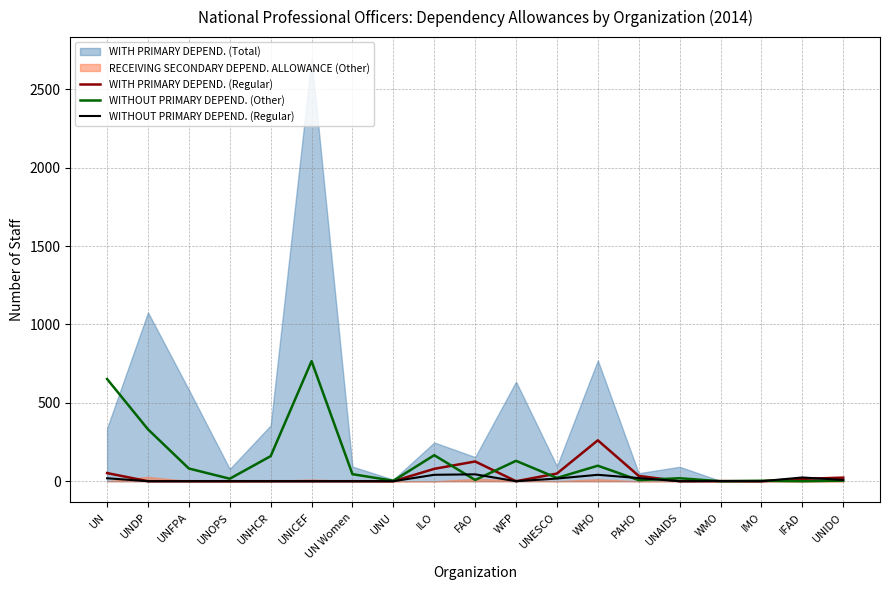

At which label is WITHOUT PRIMARY DEPEND. (Other) closest to 383?

UNDP